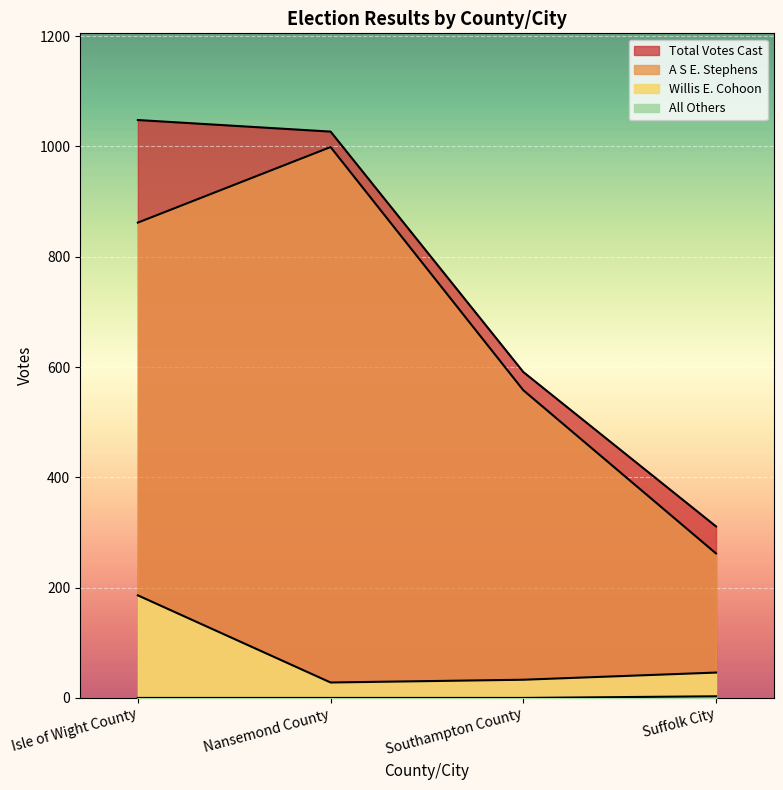

What is the sum of all Total Votes Cast values?

2977